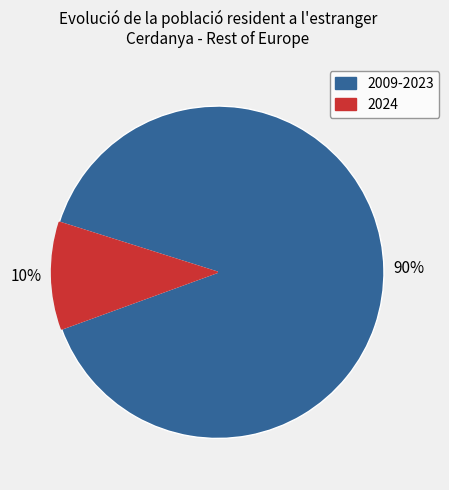

Is there a majority slice in this chart?

Yes